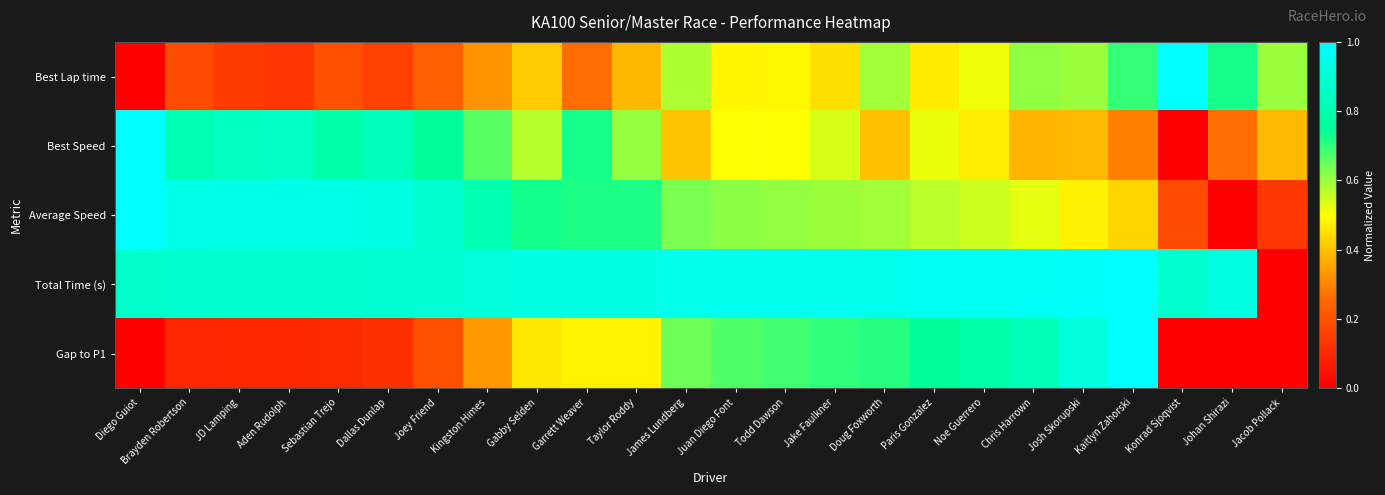

Reading left to right, extract all data points from this chart.

Best Lap time: Diego Guiot=0.0	Brayden Robertson=0.2	JD Lamping=0.1	Aden Rudolph=0.1	Sebastian Trejo=0.2	Dallas Dunlap=0.2	Joey Friend=0.2	Kingston Himes=0.3	Gabby Selden=0.4	Garrett Weaver=0.3	Taylor Roddy=0.4	James Lundberg=0.6	Juan Diego Font=0.5	Todd Dawson=0.5	Jake Faulkner=0.4	Doug Foxworth=0.6	Paris Gonzalez=0.5	Noe Guerrero=0.5	Chris Harrown=0.6	Josh Skorupski=0.6	Kaitlyn Zahorski=0.7	Konrad Sjoqvist=1.0	Johan Shirazi=0.7	Jacob Pollack=0.6
Best Speed: Diego Guiot=1.0	Brayden Robertson=0.8	JD Lamping=0.8	Aden Rudolph=0.9	Sebastian Trejo=0.8	Dallas Dunlap=0.8	Joey Friend=0.8	Kingston Himes=0.7	Gabby Selden=0.6	Garrett Weaver=0.7	Taylor Roddy=0.6	James Lundberg=0.4	Juan Diego Font=0.5	Todd Dawson=0.5	Jake Faulkner=0.5	Doug Foxworth=0.4	Paris Gonzalez=0.5	Noe Guerrero=0.5	Chris Harrown=0.4	Josh Skorupski=0.4	Kaitlyn Zahorski=0.3	Konrad Sjoqvist=0.0	Johan Shirazi=0.3	Jacob Pollack=0.4
Average Speed: Diego Guiot=1.0	Brayden Robertson=0.9	JD Lamping=0.9	Aden Rudolph=0.9	Sebastian Trejo=0.9	Dallas Dunlap=0.9	Joey Friend=0.9	Kingston Himes=0.8	Gabby Selden=0.7	Garrett Weaver=0.7	Taylor Roddy=0.7	James Lundberg=0.6	Juan Diego Font=0.6	Todd Dawson=0.6	Jake Faulkner=0.6	Doug Foxworth=0.6	Paris Gonzalez=0.6	Noe Guerrero=0.6	Chris Harrown=0.5	Josh Skorupski=0.5	Kaitlyn Zahorski=0.4	Konrad Sjoqvist=0.2	Johan Shirazi=0.0	Jacob Pollack=0.1
Total Time (s): Diego Guiot=0.9	Brayden Robertson=0.9	JD Lamping=0.9	Aden Rudolph=0.9	Sebastian Trejo=0.9	Dallas Dunlap=0.9	Joey Friend=0.9	Kingston Himes=0.9	Gabby Selden=0.9	Garrett Weaver=0.9	Taylor Roddy=0.9	James Lundberg=1.0	Juan Diego Font=1.0	Todd Dawson=1.0	Jake Faulkner=1.0	Doug Foxworth=1.0	Paris Gonzalez=1.0	Noe Guerrero=1.0	Chris Harrown=1.0	Josh Skorupski=1.0	Kaitlyn Zahorski=1.0	Konrad Sjoqvist=0.9	Johan Shirazi=0.9	Jacob Pollack=0.0
Gap to P1: Diego Guiot=0.0	Brayden Robertson=0.1	JD Lamping=0.1	Aden Rudolph=0.1	Sebastian Trejo=0.1	Dallas Dunlap=0.1	Joey Friend=0.2	Kingston Himes=0.3	Gabby Selden=0.5	Garrett Weaver=0.5	Taylor Roddy=0.5	James Lundberg=0.6	Juan Diego Font=0.7	Todd Dawson=0.7	Jake Faulkner=0.7	Doug Foxworth=0.7	Paris Gonzalez=0.8	Noe Guerrero=0.8	Chris Harrown=0.8	Josh Skorupski=0.9	Kaitlyn Zahorski=1.0	Konrad Sjoqvist=0.0	Johan Shirazi=0.0	Jacob Pollack=0.0